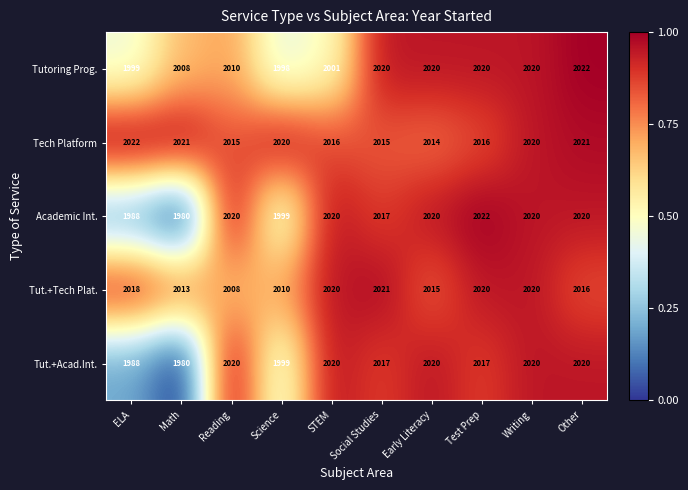

What is the maximum value shown in the chart?

2022